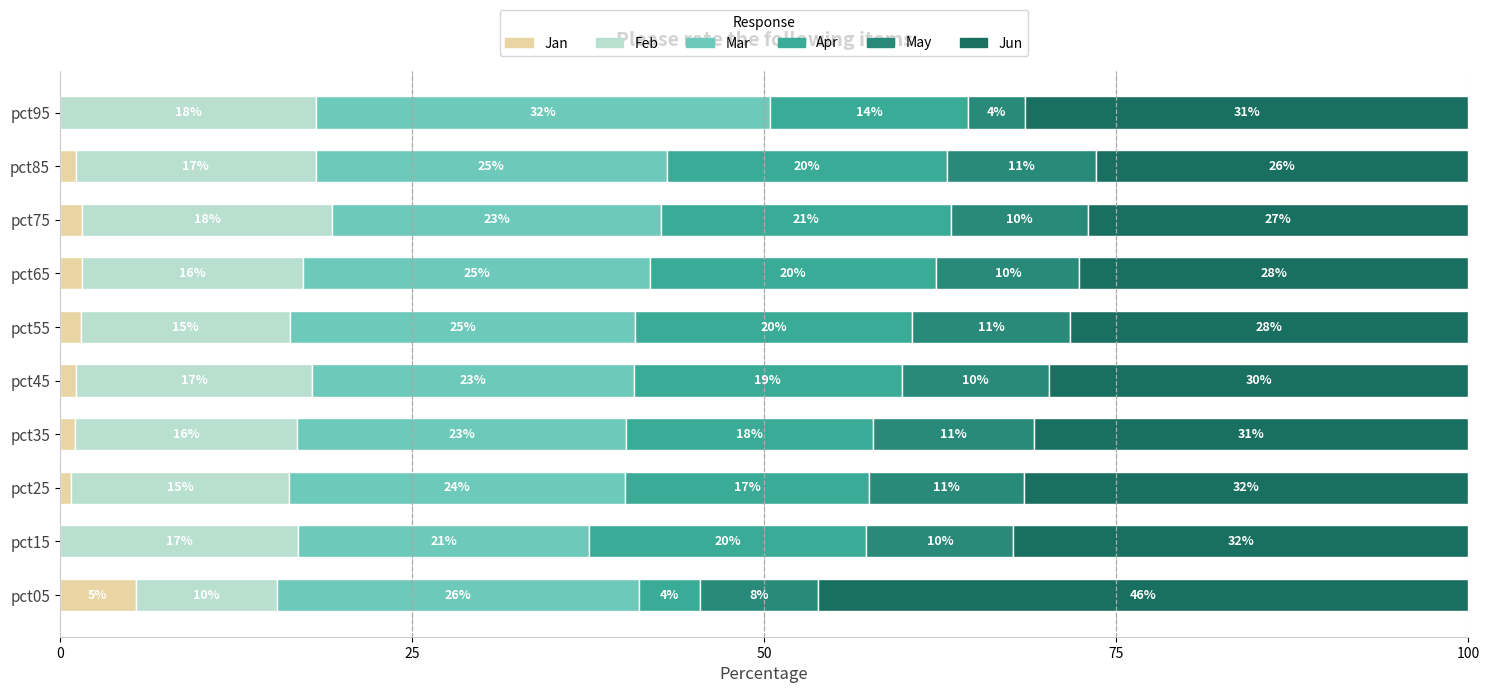

Which category has the highest value in the Jan series?

pct05